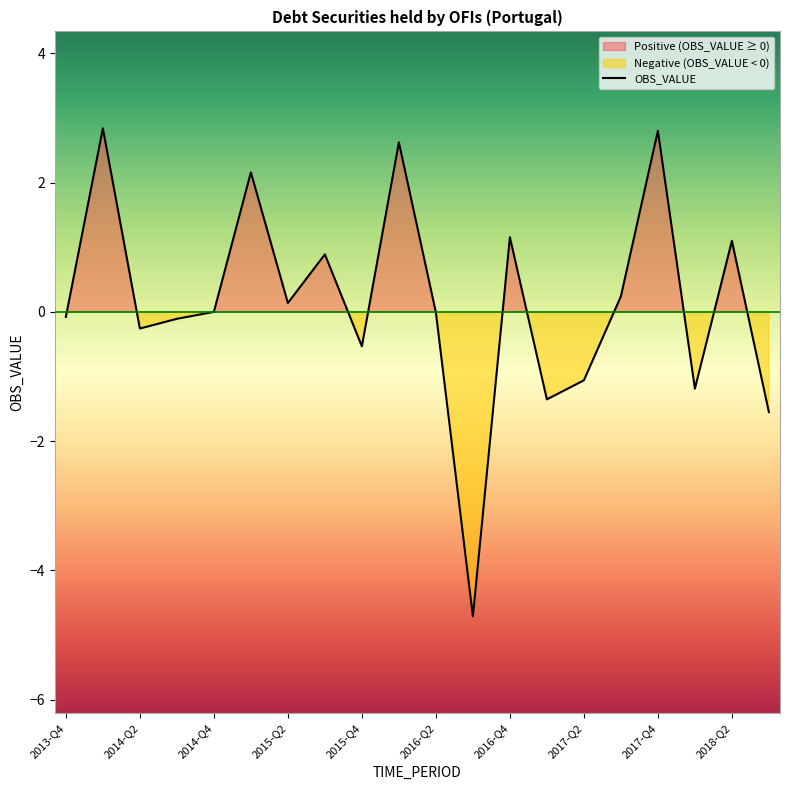

List the labels in order of value, smallest first.

2016-Q3, 2018-Q3, 2017-Q1, 2018-Q1, 2017-Q2, 2015-Q4, 2014-Q2, 2014-Q3, 2013-Q4, 2016-Q2, 2014-Q4, 2015-Q2, 2017-Q3, 2015-Q3, 2018-Q2, 2016-Q4, 2015-Q1, 2016-Q1, 2017-Q4, 2014-Q1